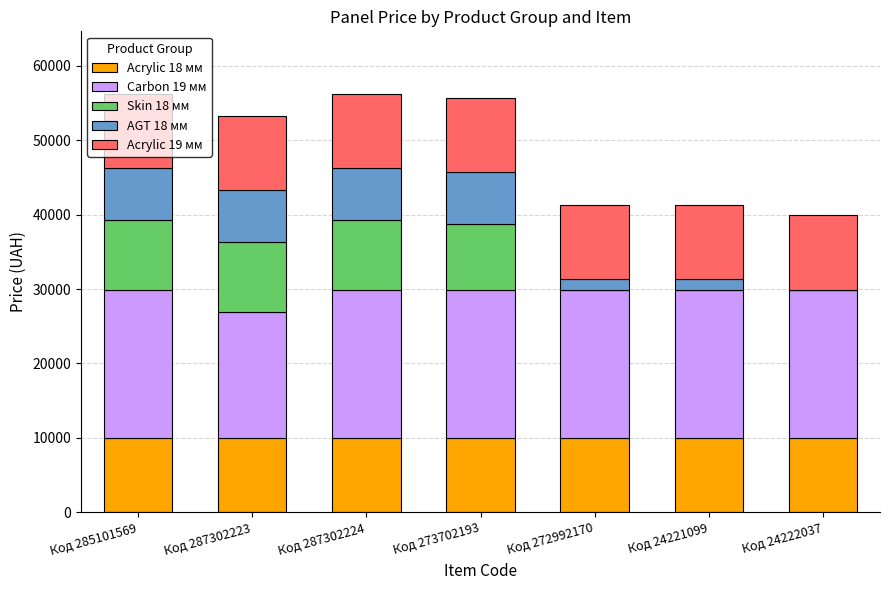

The Acrylic 18 мм series shows 9975.0 at Код 285101569. True or false?

True